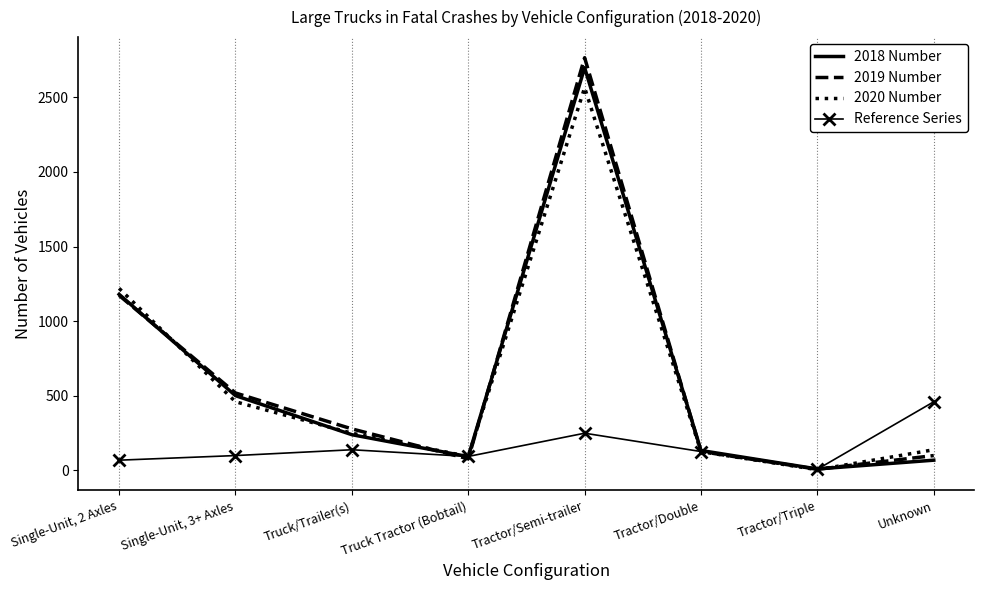

At which label is 2020 Number closest to 1284?

Single-Unit, 2 Axles